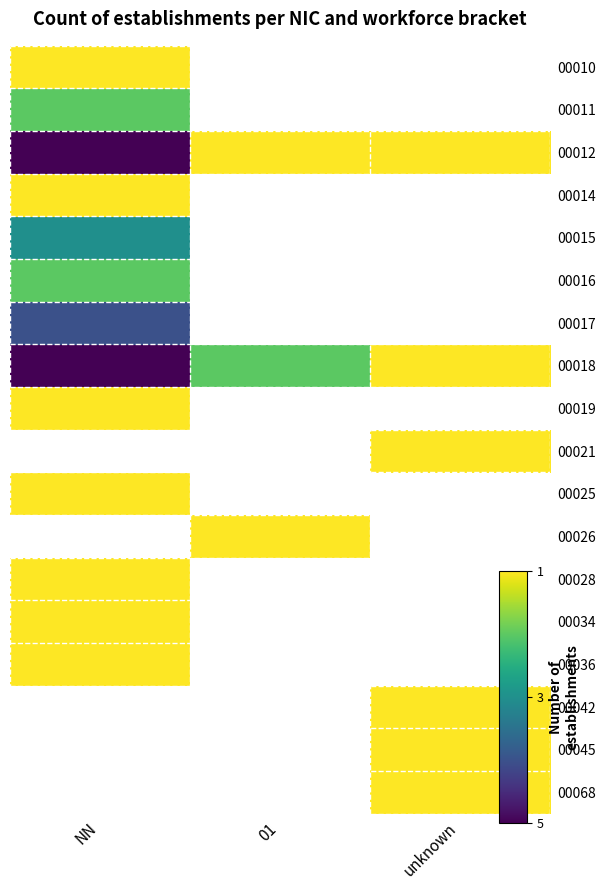

Is the value of 00021 at 01 greater than the value of 00026 at unknown?

No